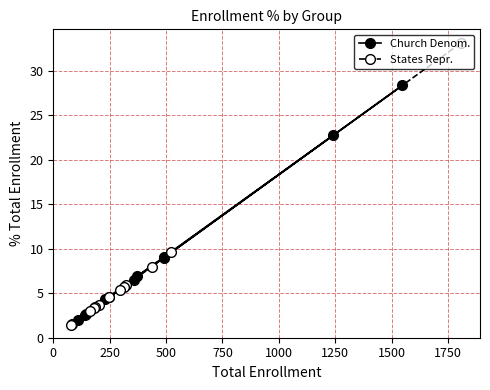

What is the difference between the maximum and minimum values in the Church Denom. series?

26.9